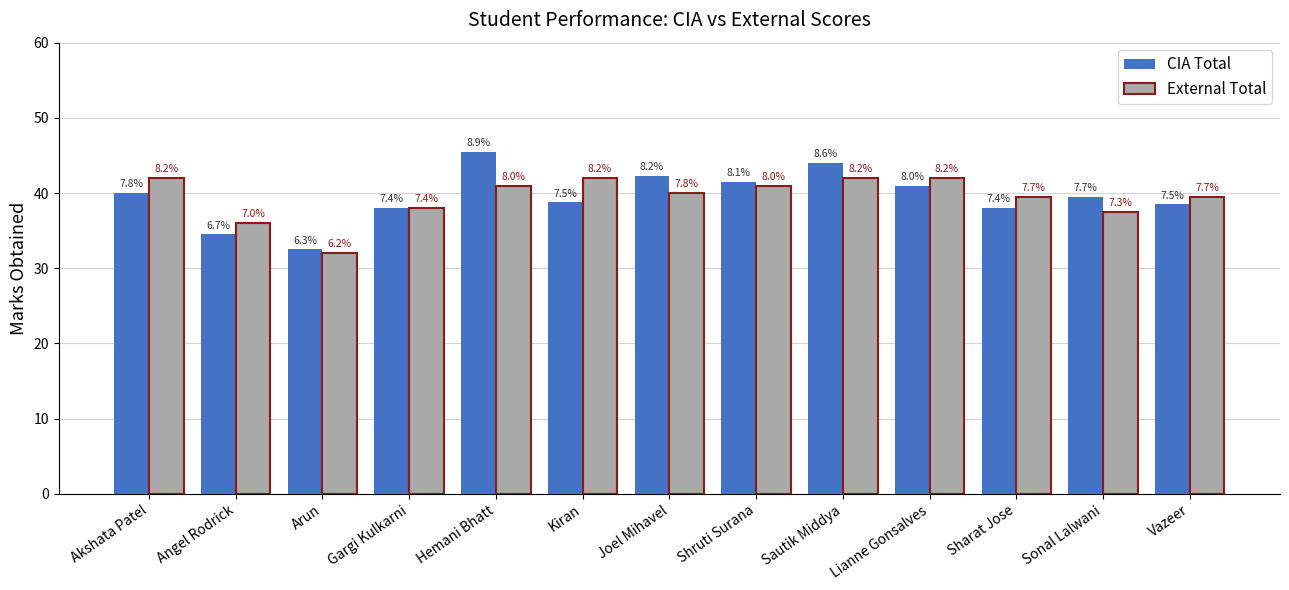

Which category has the lowest value in the CIA Total series?

Arun